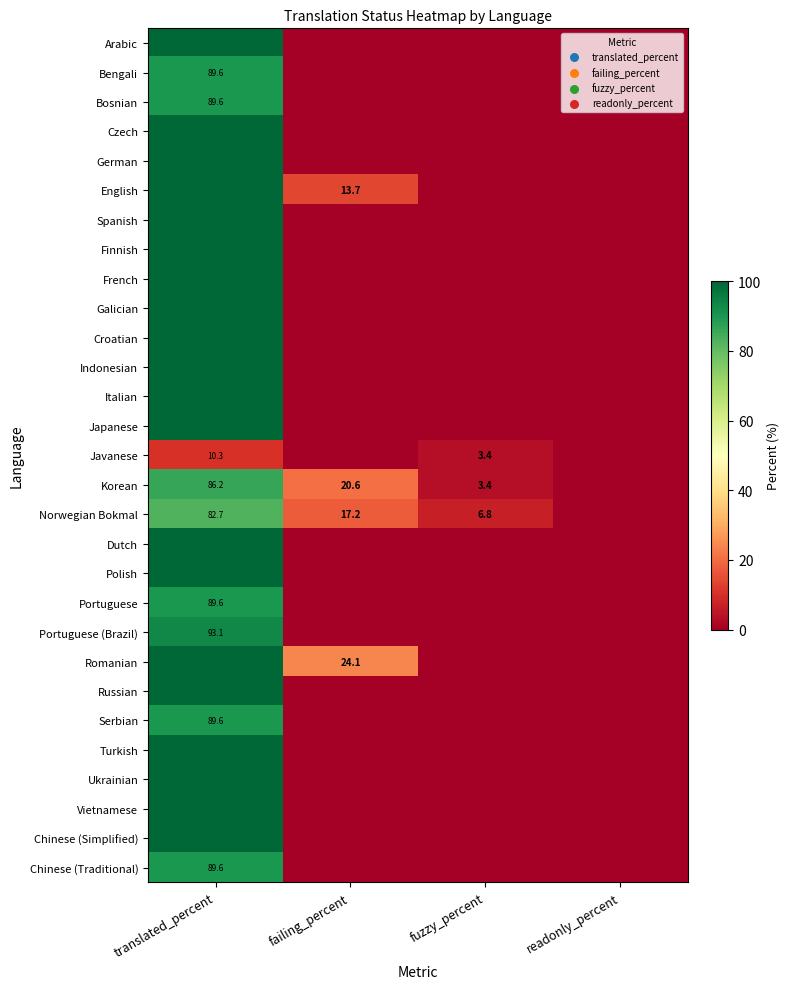

What is the difference between the Norwegian Bokmal values at failing_percent and translated_percent?

65.5